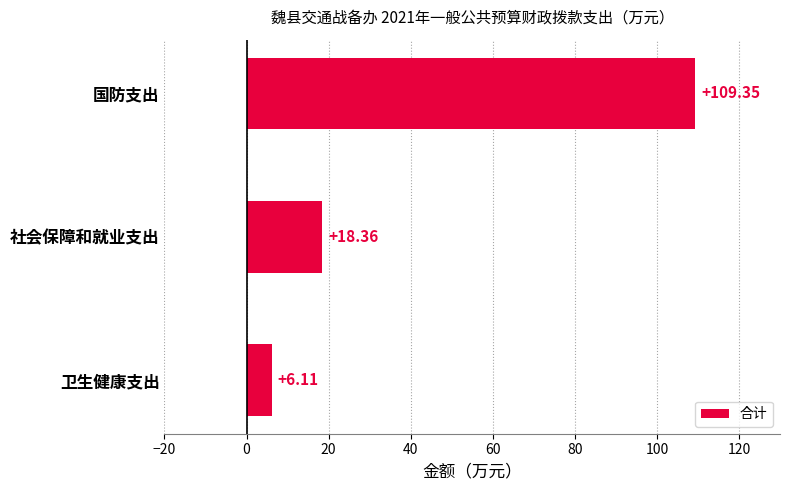

List the labels in order of value, largest first.

国防支出, 社会保障和就业支出, 卫生健康支出